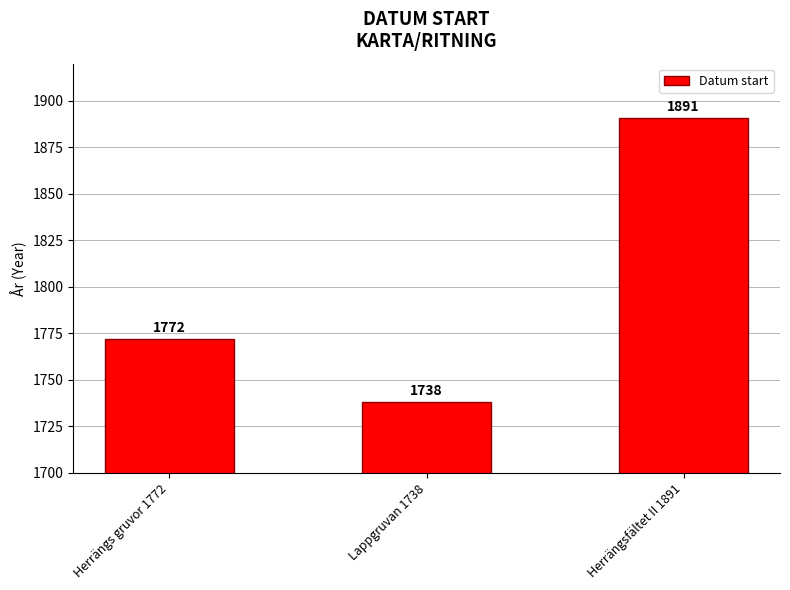

Reading left to right, list all the values displayed in this chart.

Herrängs gruvor 1772=1772	Lappgruvan 1738=1738	Herrängsfältet II 1891=1891